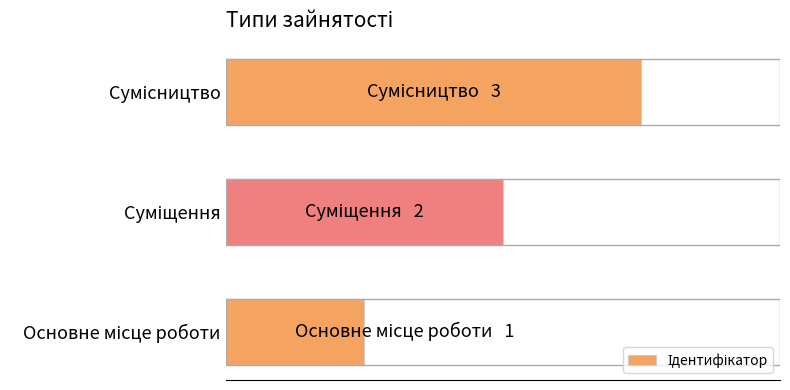

Are the bars horizontal?

Yes